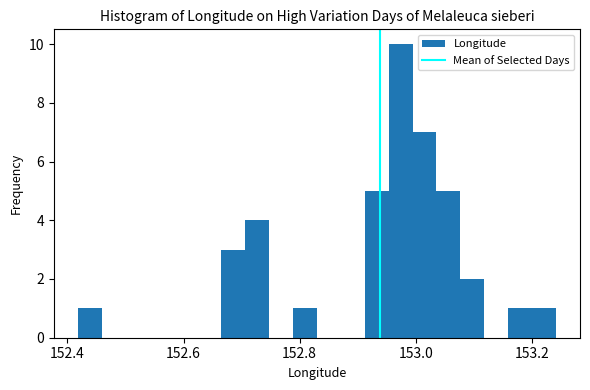

Around what value on the x-axis is the tallest bar? Give the approximate position of its centre, as read against the axis.

152.98